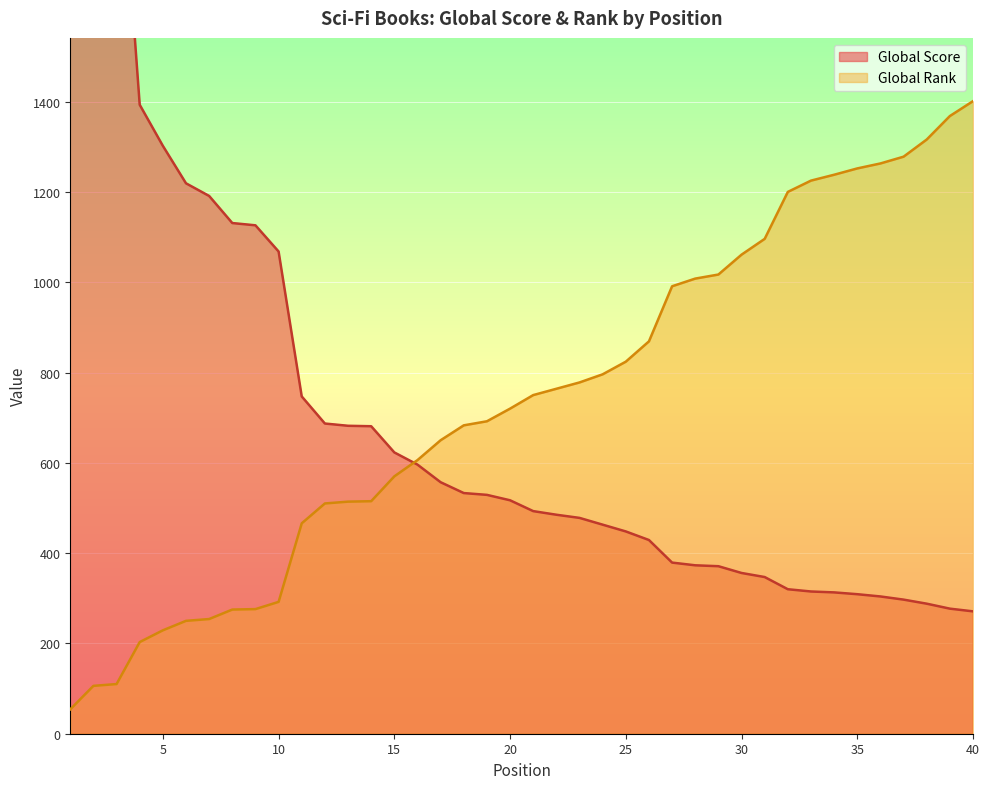

How many values in the Global Rank series exceed 750?

19